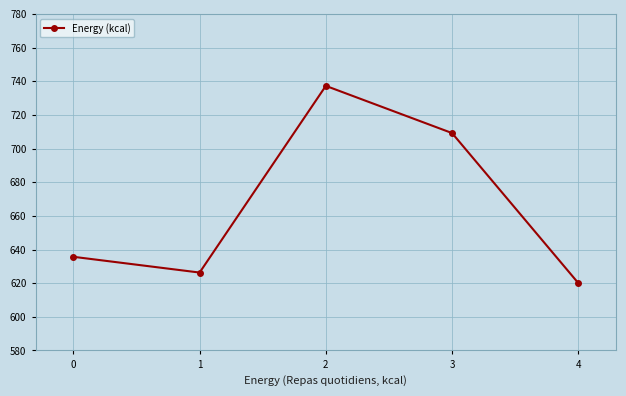

The value at 0 is 1143.3. True or false?

False